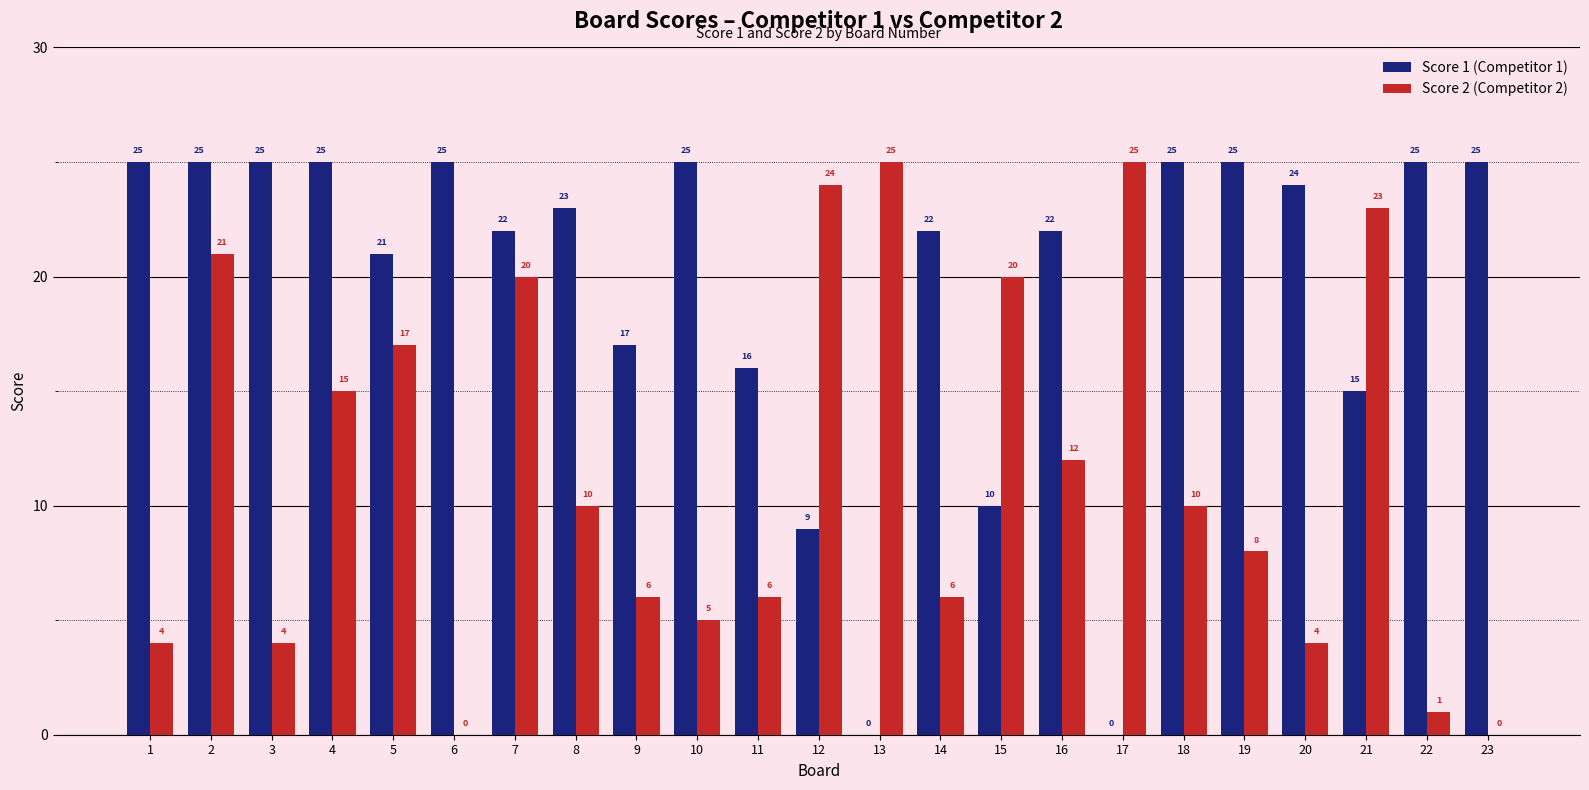

How many groups of bars are there?

23